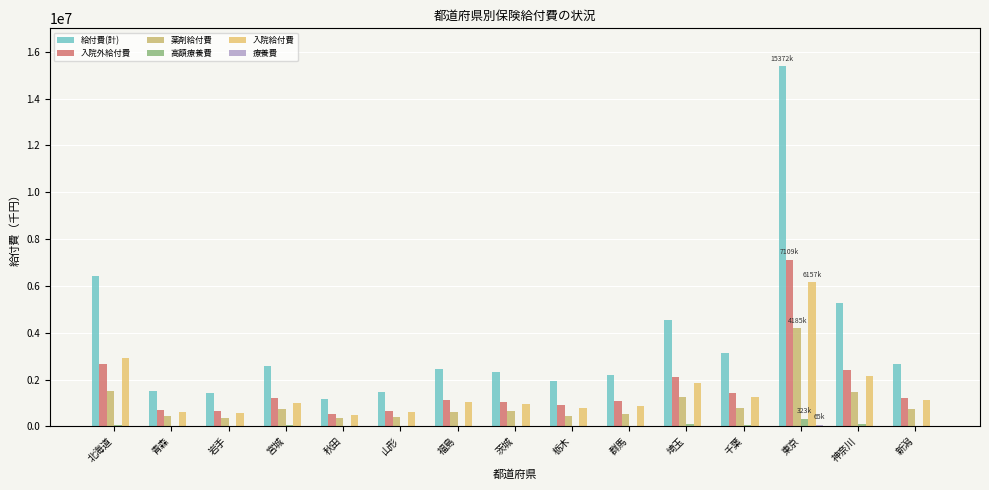

Which series has the largest total across all categories?

給付費(計)